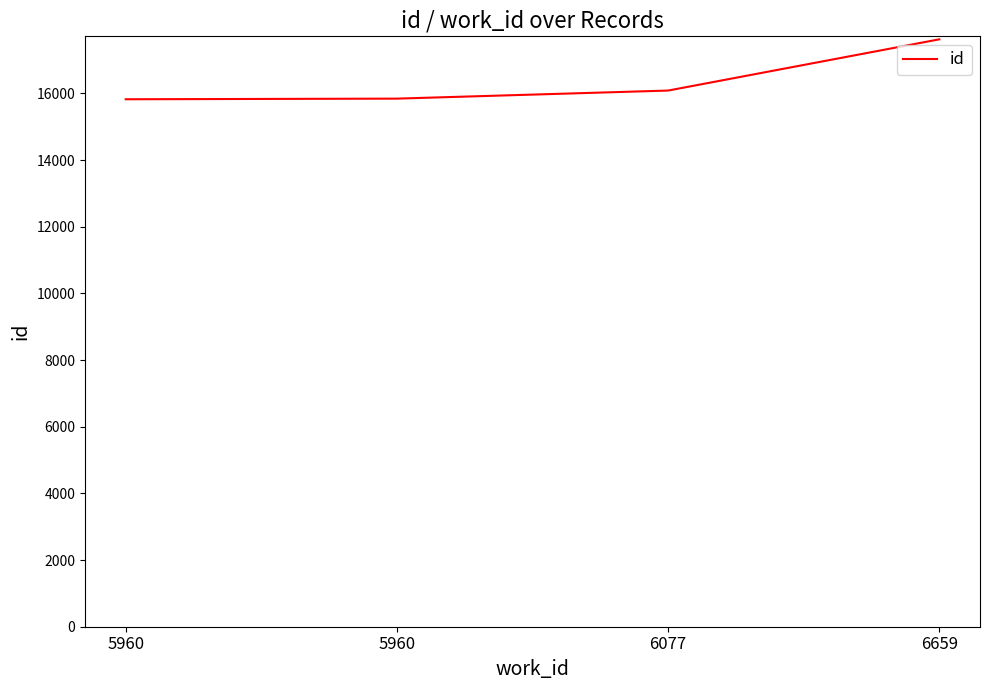

The value at 6077 is 7865. True or false?

False